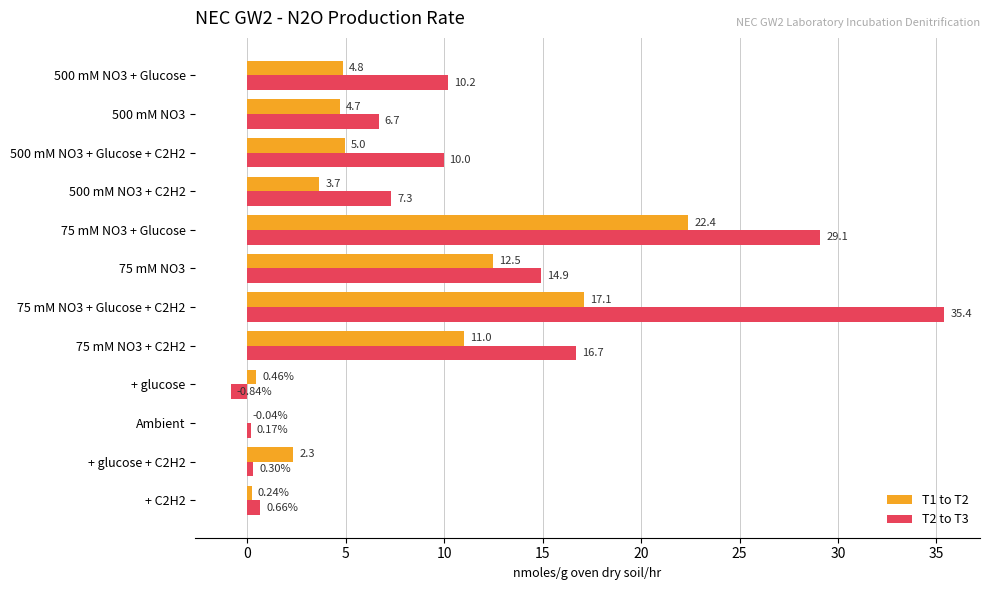

At which category is the sum across all series the highest?

75 mM NO3 + Glucose + C2H2